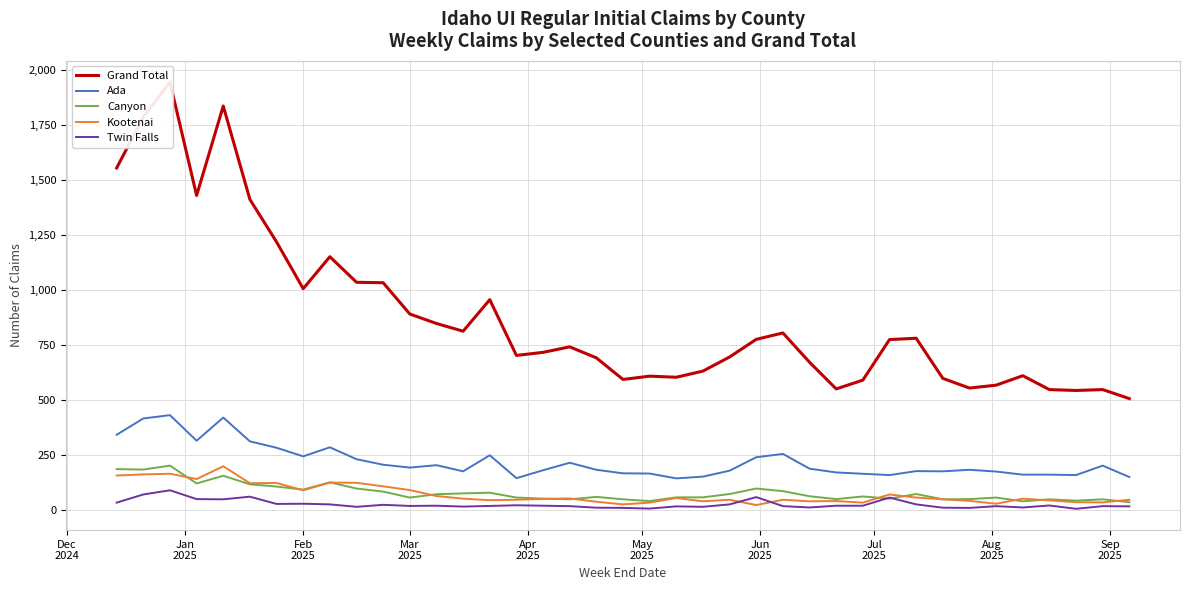

True or false: Kootenai and Ada cross at least once.

False